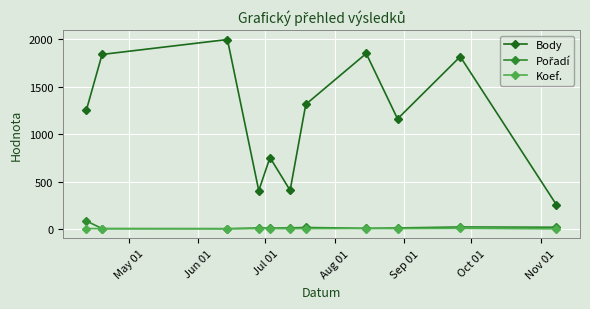

True or false: Koef. and Body cross at least once.

False